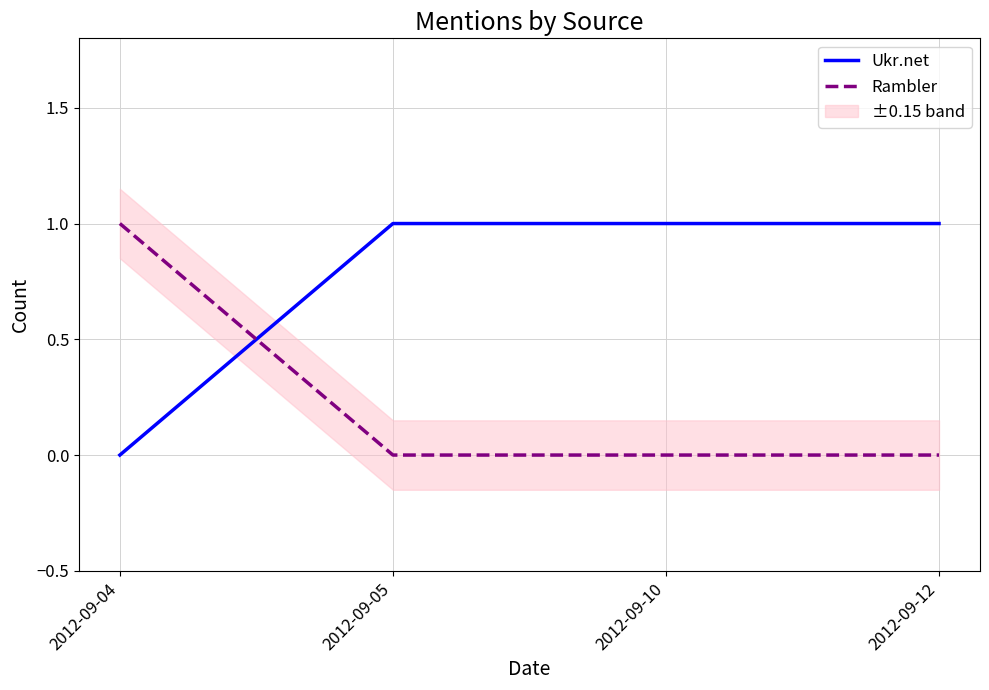

Reading right to left, list all the values displayed in this chart.

Ukr.net: 2012-09-12=1	2012-09-10=1	2012-09-05=1	2012-09-04=0
Rambler: 2012-09-12=0	2012-09-10=0	2012-09-05=0	2012-09-04=1